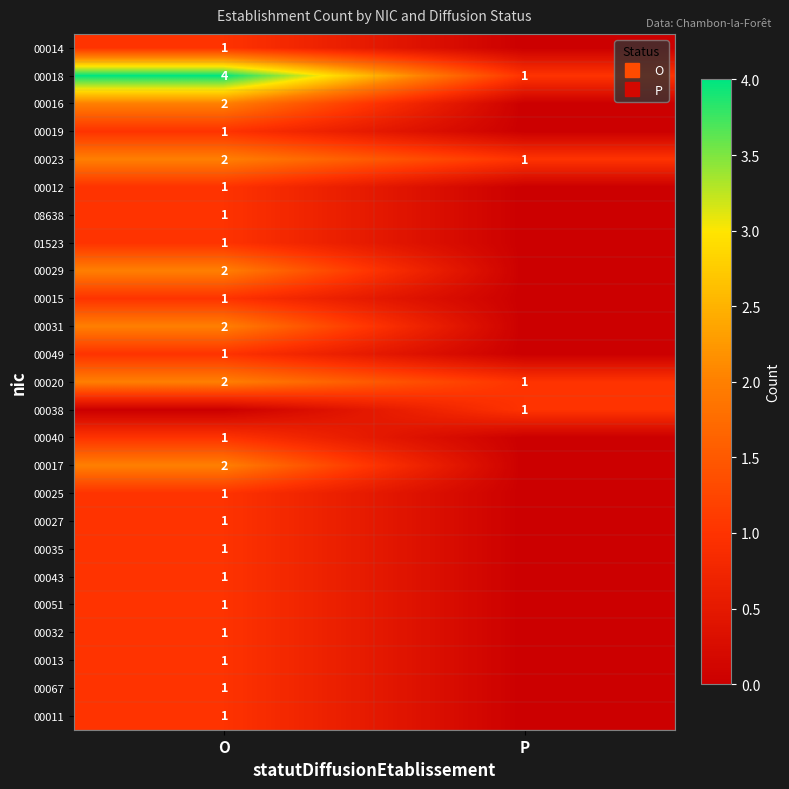

Which series has the widest spread of values?

00018